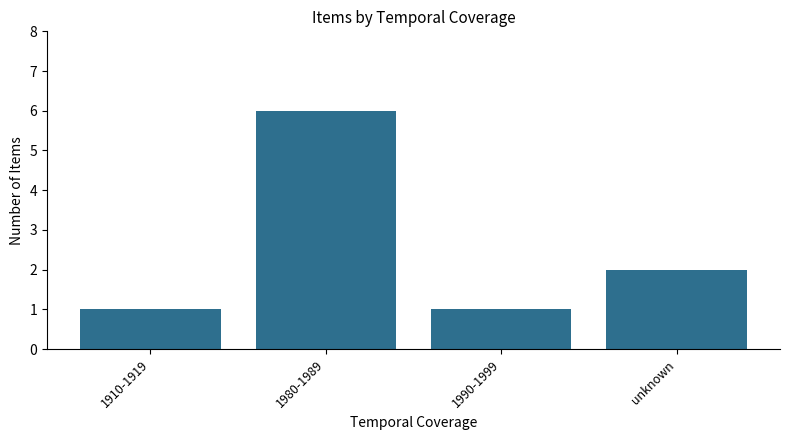

The value at 1990-1999 is 0. True or false?

False